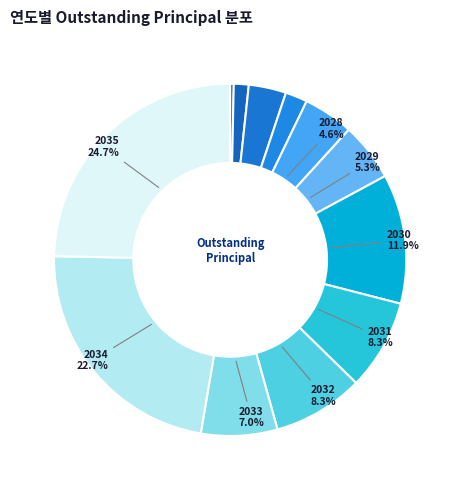

Rank the categories by value from highest to lowest.

2035, 2034, 2030, 2032, 2031, 2033, 2029, 2028, 2026, 2027, 2025, 2024